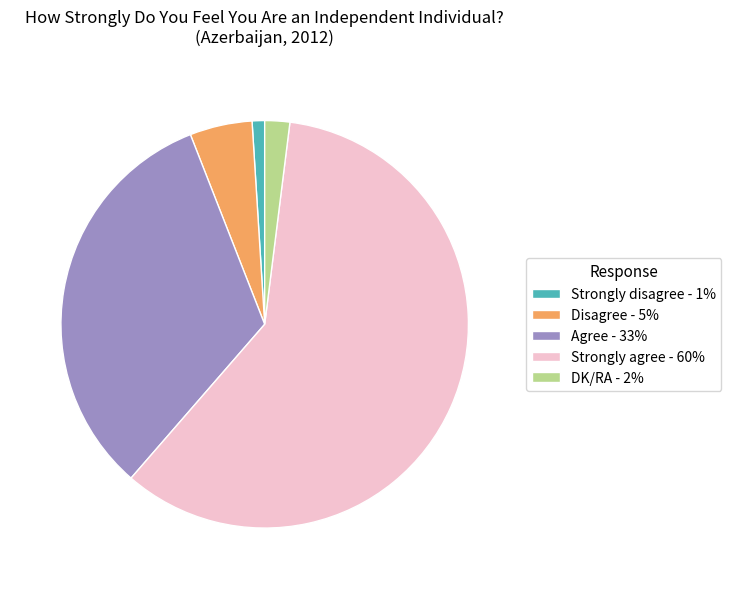

Count the number of slices in the pie.

5